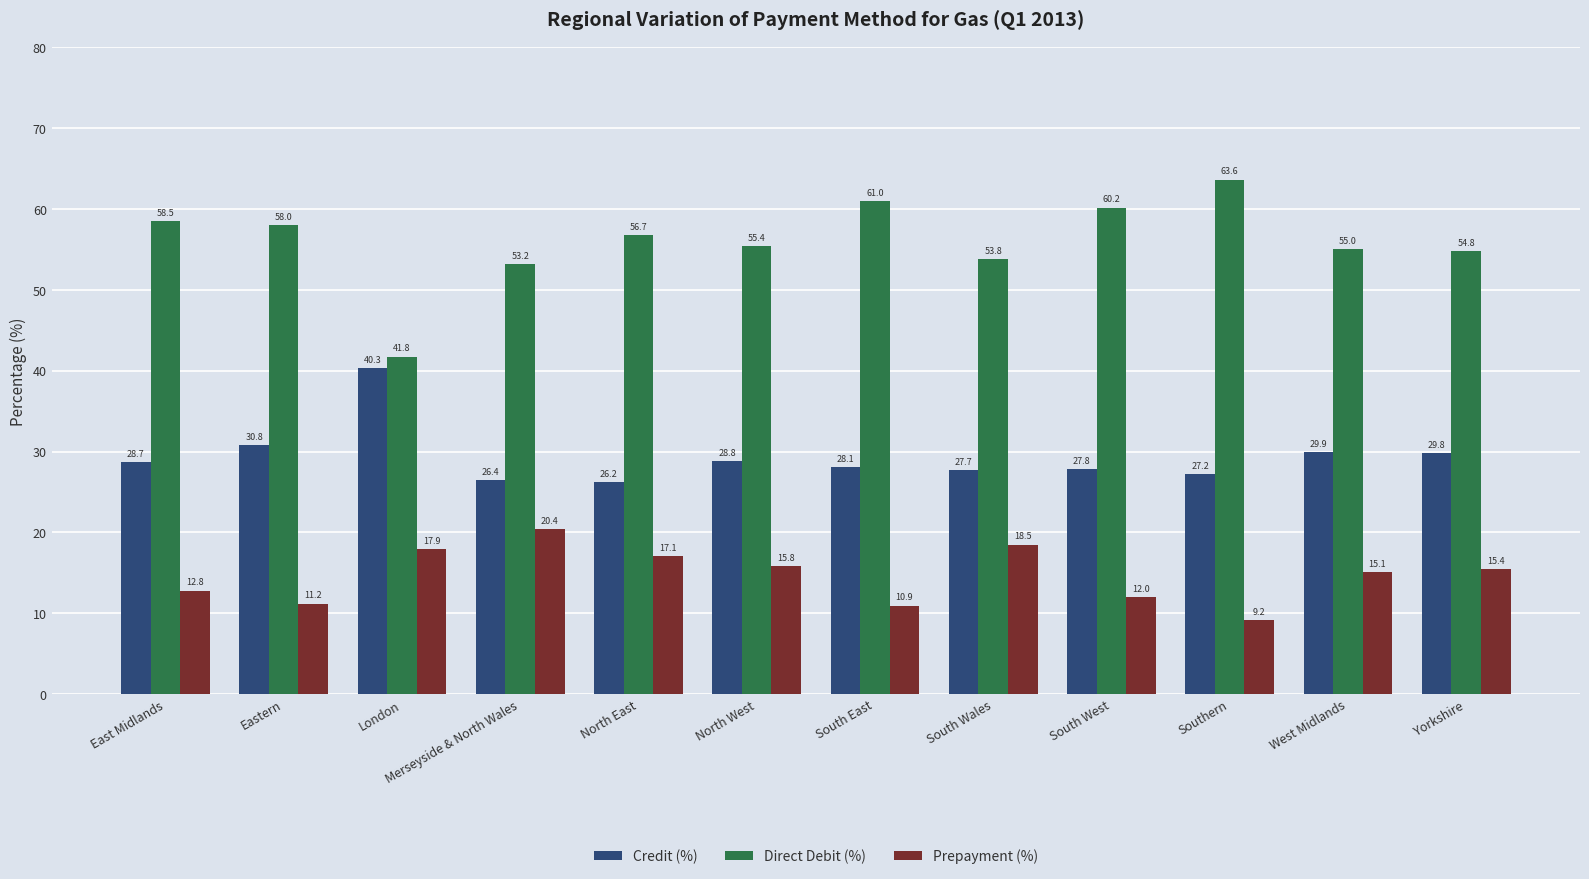

How many data points in Direct Debit (%) are less than 56?

6